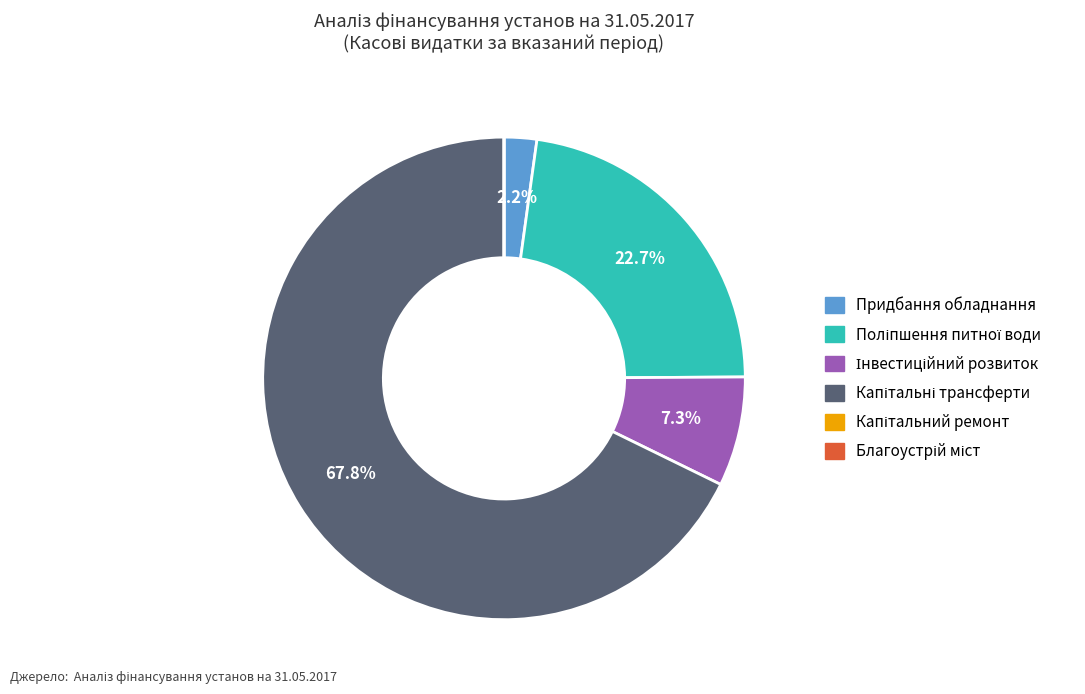

Does Придбання обладнання represent more than half of the total?

No